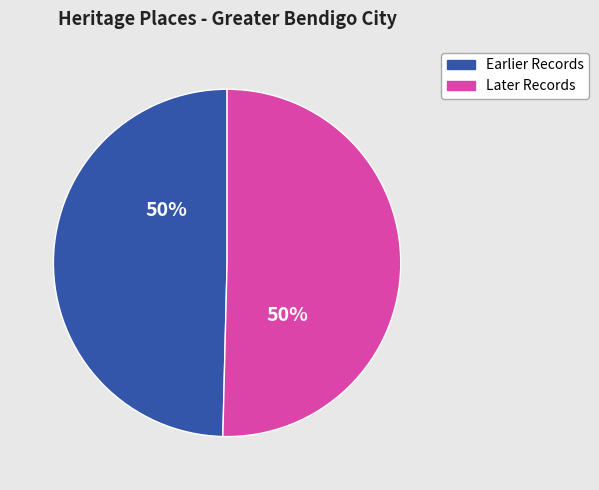

Approximately how many times larger is the value at Later Records compared to Earlier Records?

1.0